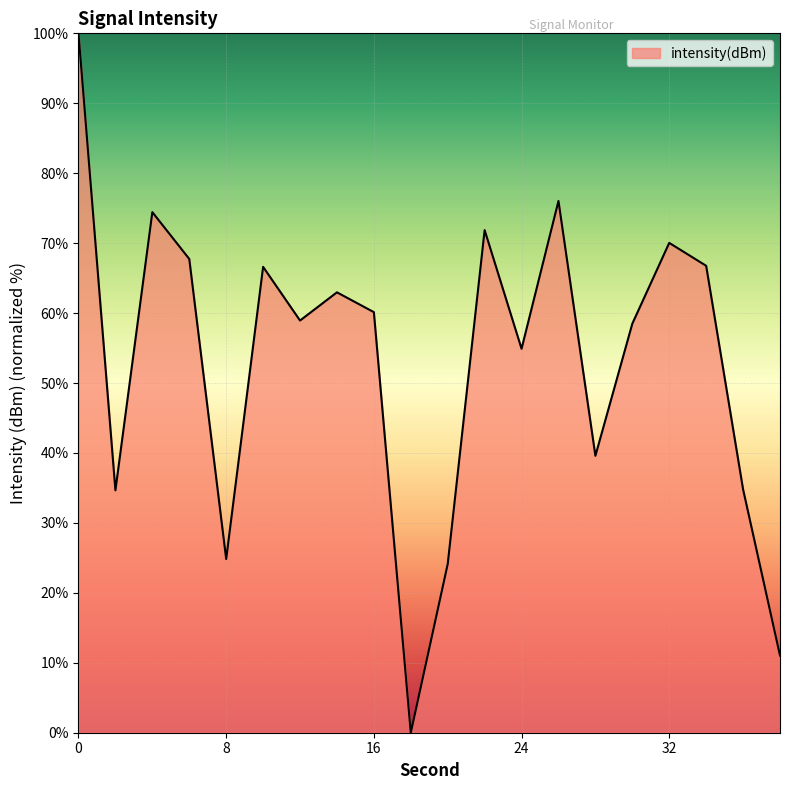

What is the greatest value displayed?

100.0